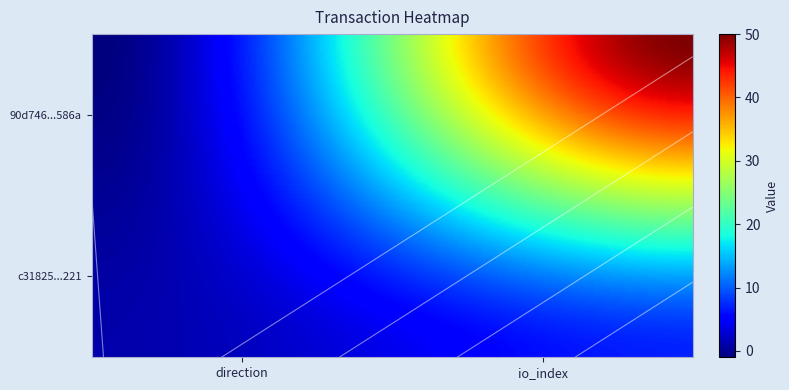

Is it true that 90d746358d8a1d9129a86c44da43c07481c586a equals 50 at 1?

True